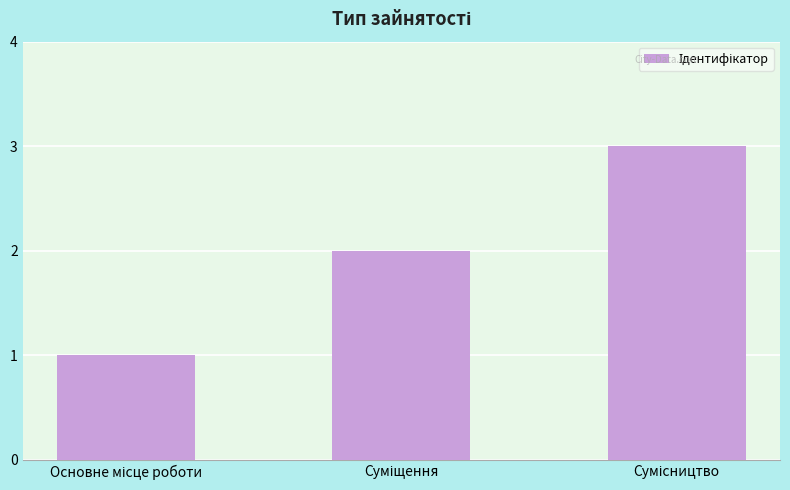

Does the chart contain stacked bars?

No